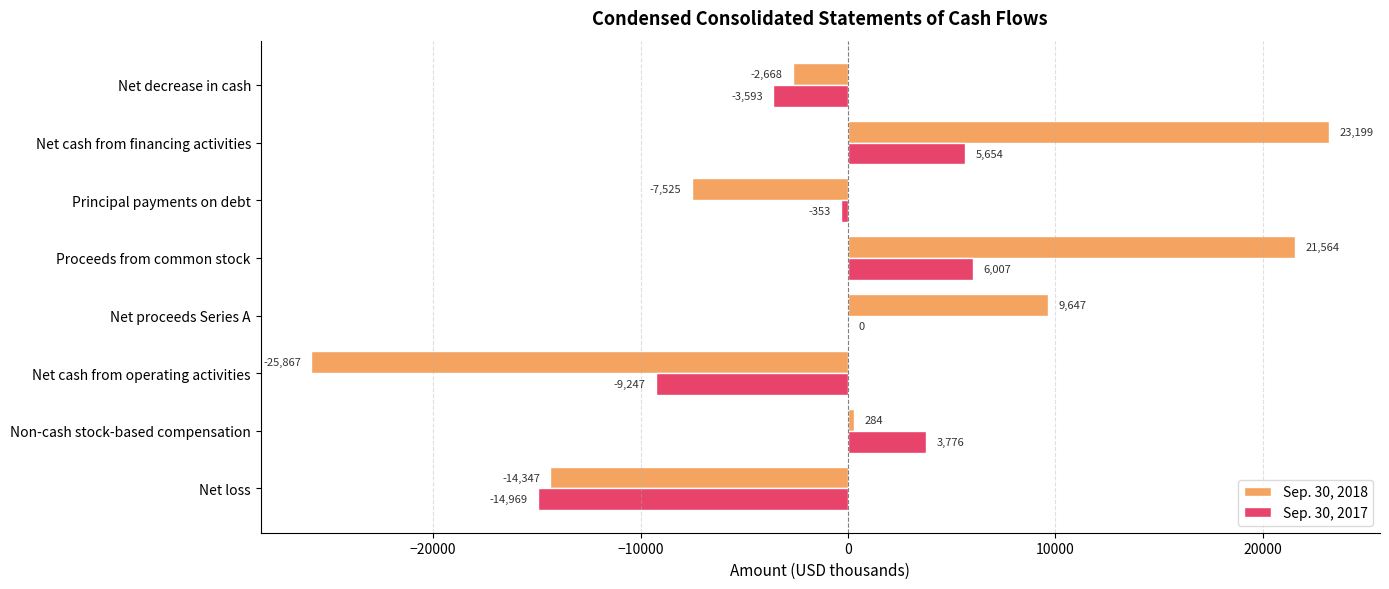

Is it true that Sep. 30, 2017 equals 1961 at Net cash from financing activities?

False